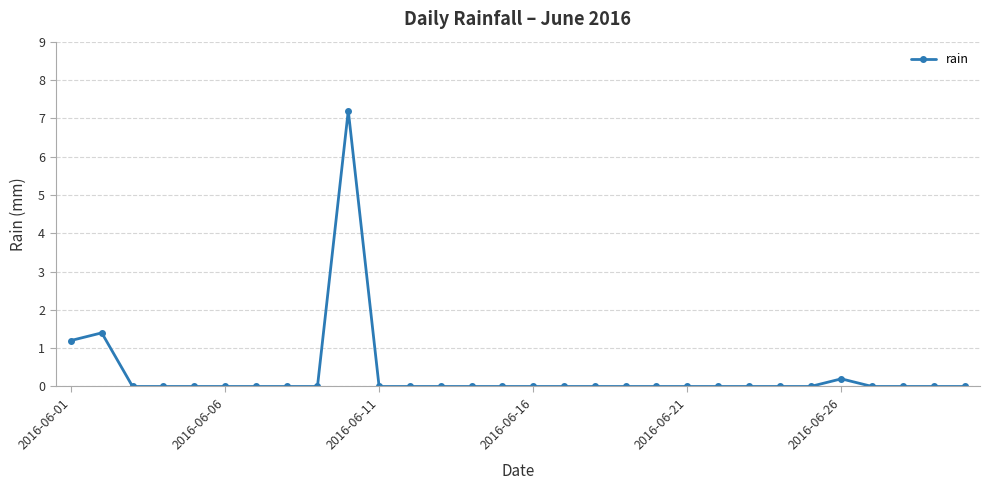

What is the greatest value displayed?

7.2